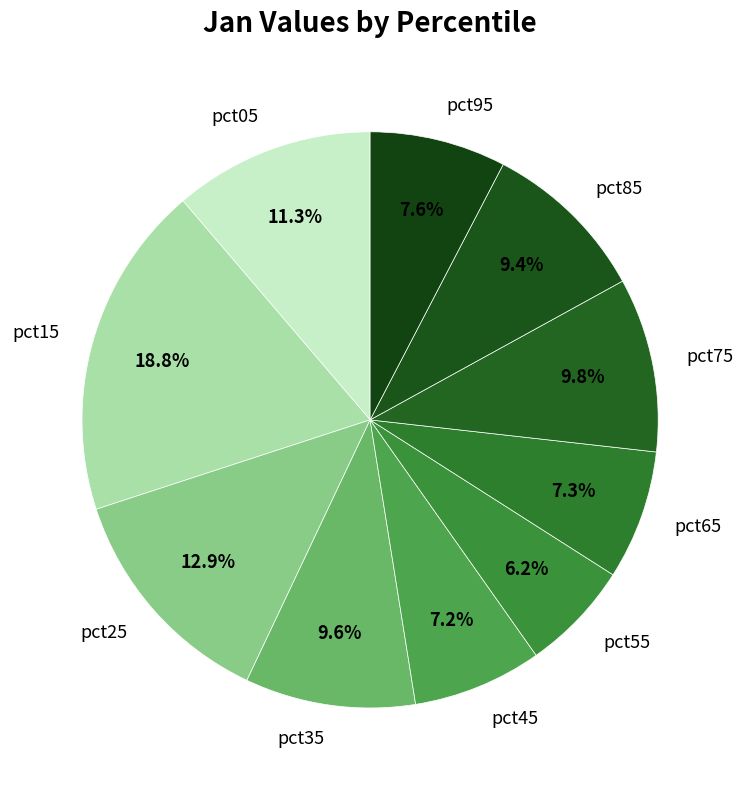

Combined, do pct15 and pct05 account for over 50%?

No